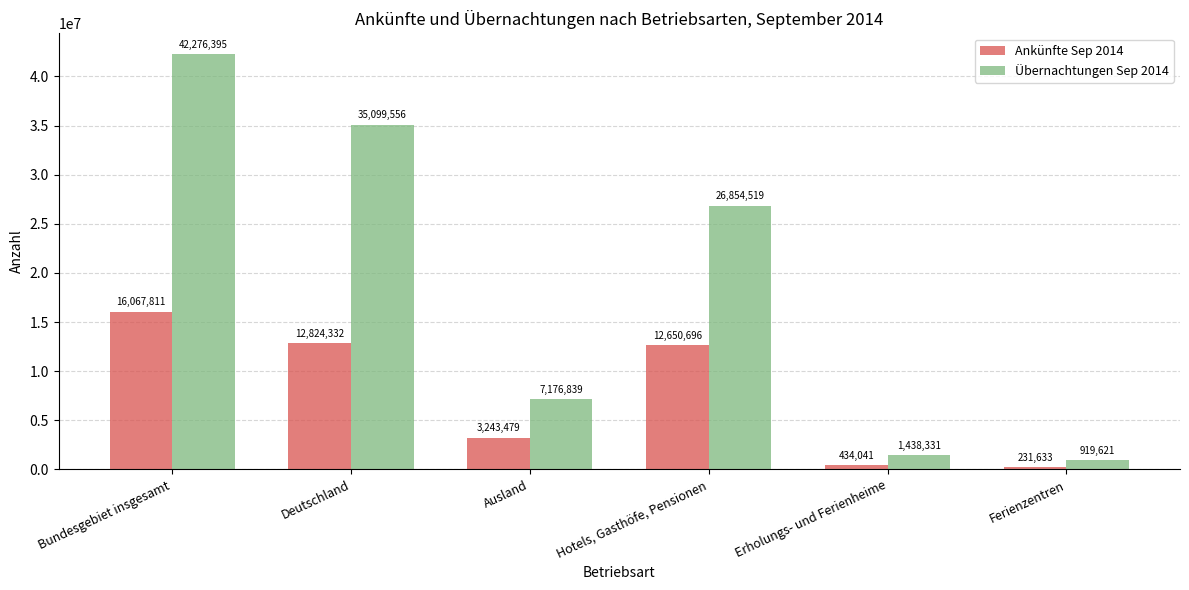

How many values in the Übernachtungen Sep 2014 series are below 26854519?

3